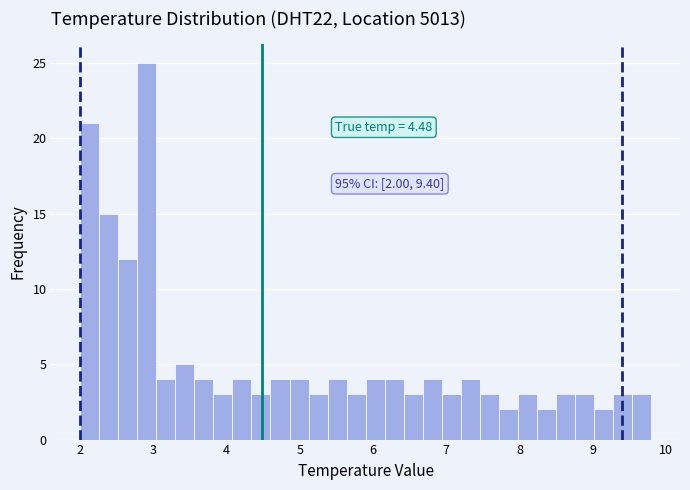

Read against the x-axis, roughly where is the centre of the tallest bar?

2.9